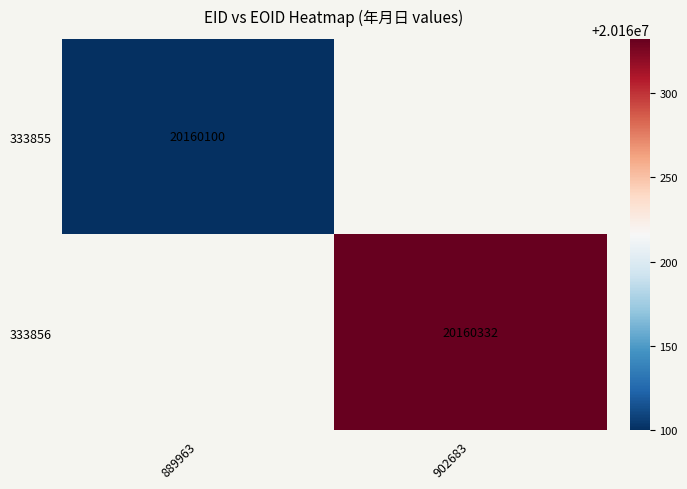

Is it true that 333856 equals 20160332 at 902683?

True